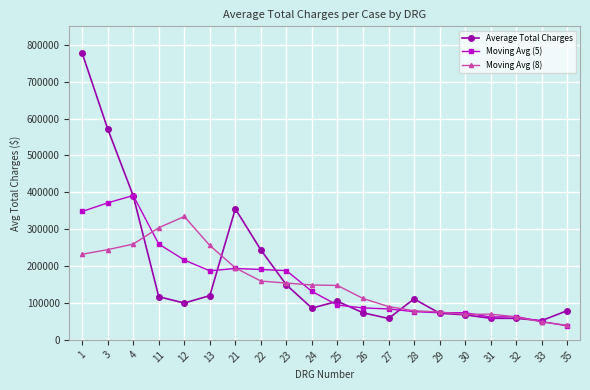

What is the lowest value of the Average Total Charges series?

52195.0